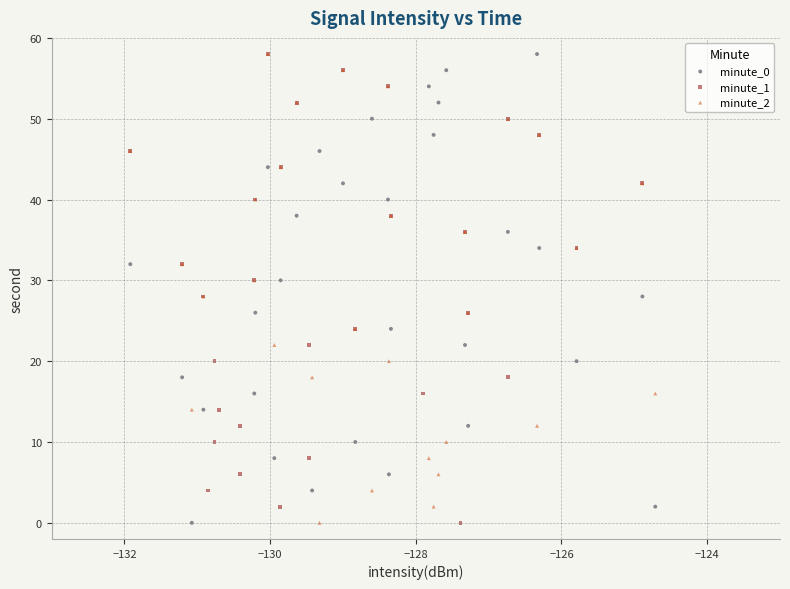

What are all the series names shown in the legend?

minute_0, minute_1, minute_2